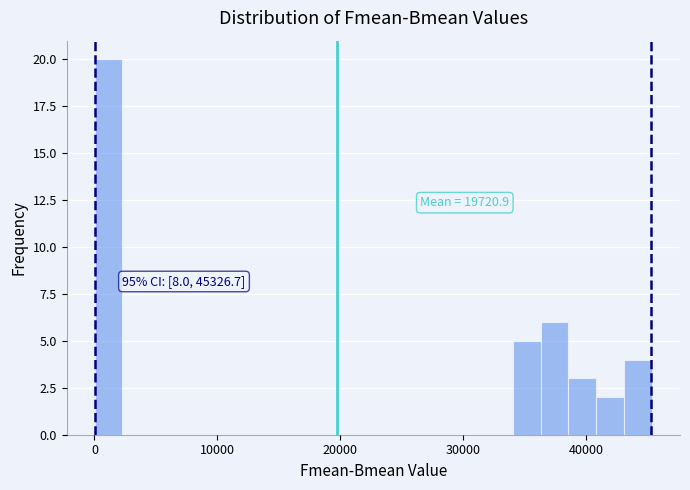

Read against the x-axis, roughly where is the centre of the tallest bar?

1000